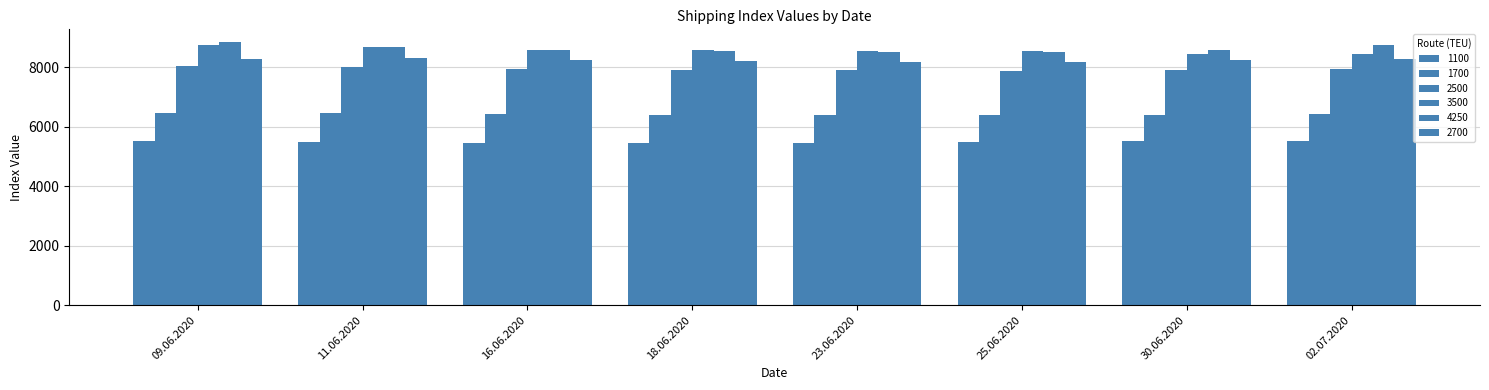

Which series has the largest range (max minus min)?

4250